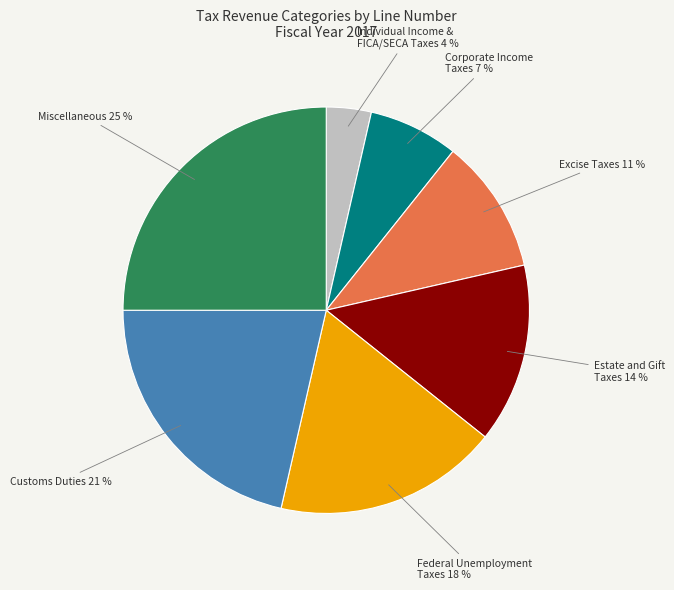

To the nearest percent, what portion does Corporate Income Taxes 7 % represent?

7%